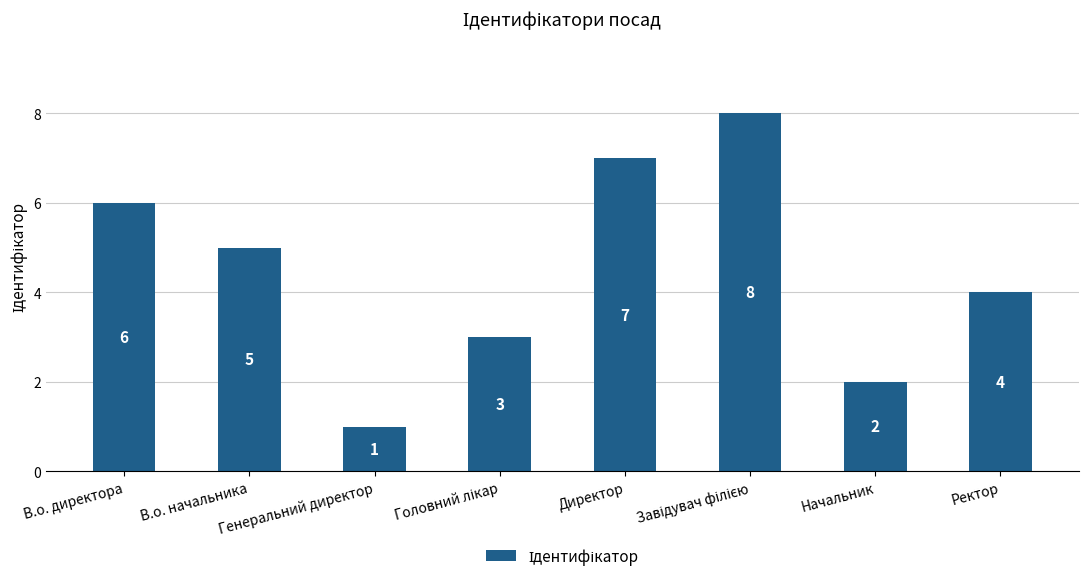

Are the bars horizontal?

No